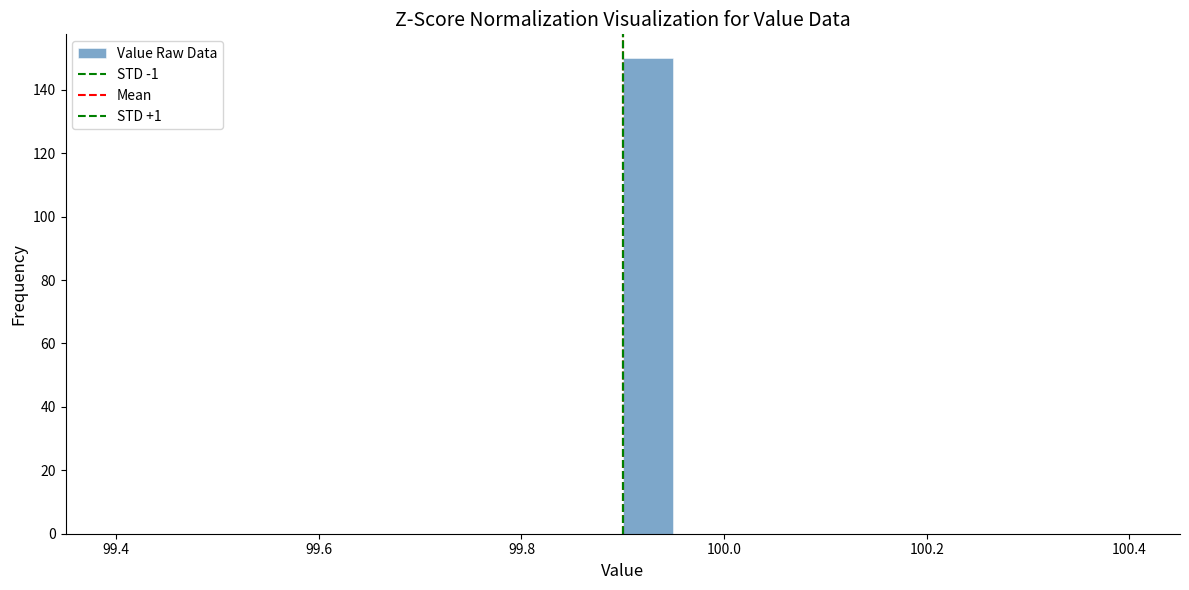

Read against the x-axis, roughly where is the centre of the tallest bar?

99.92